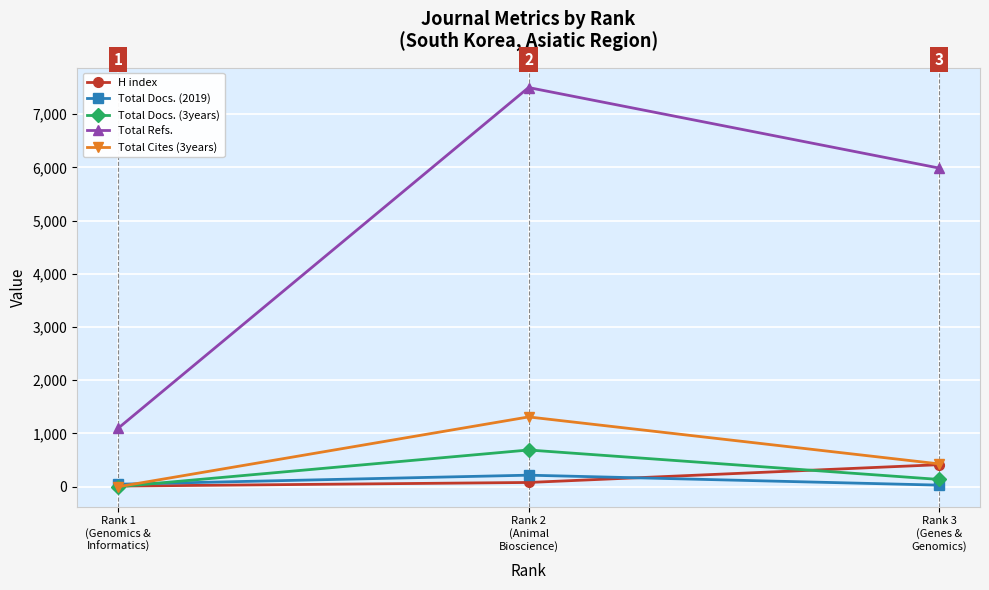

Which series has the widest spread of values?

Total Refs.